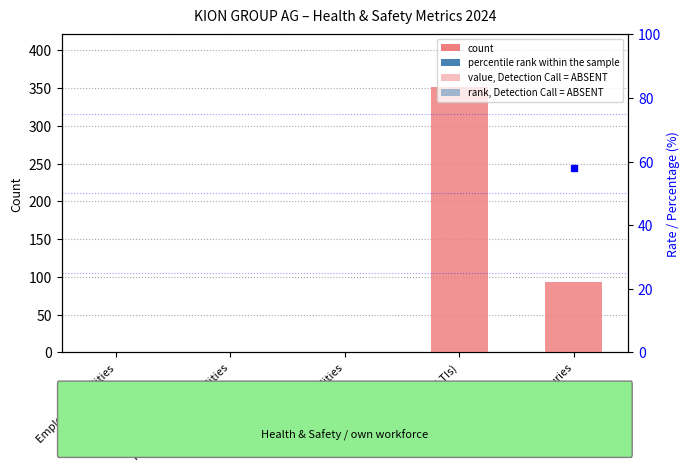

Which category has the highest value across all series?

Lost Time Injuries (LTIs)